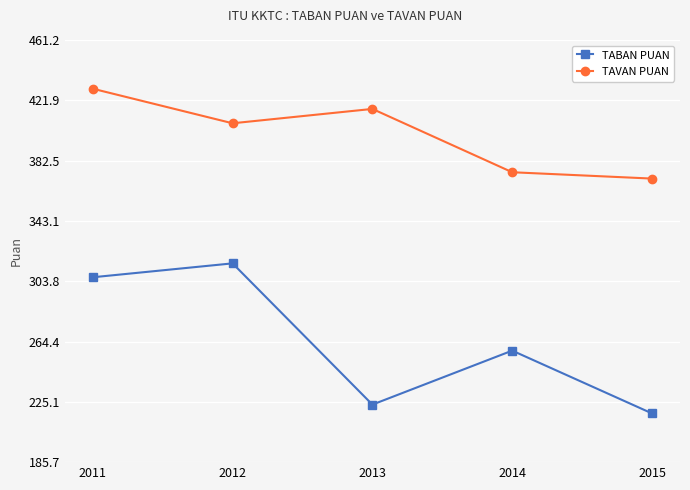

Rank the series by their average value, from lowest to highest.

TABAN PUAN, TAVAN PUAN